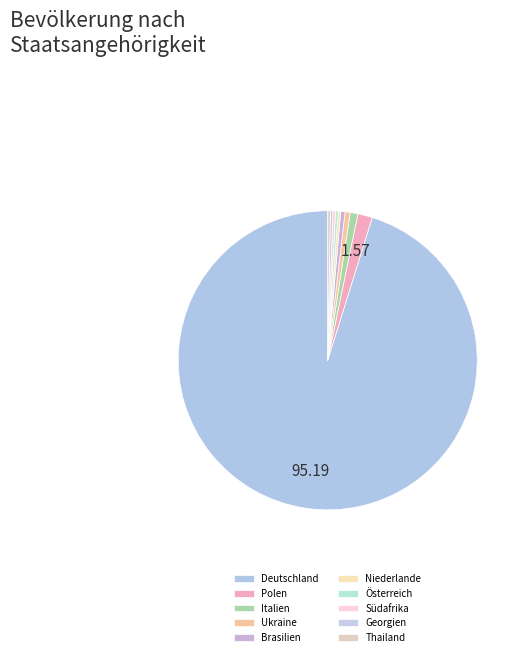

How many slices are in this pie chart?

10